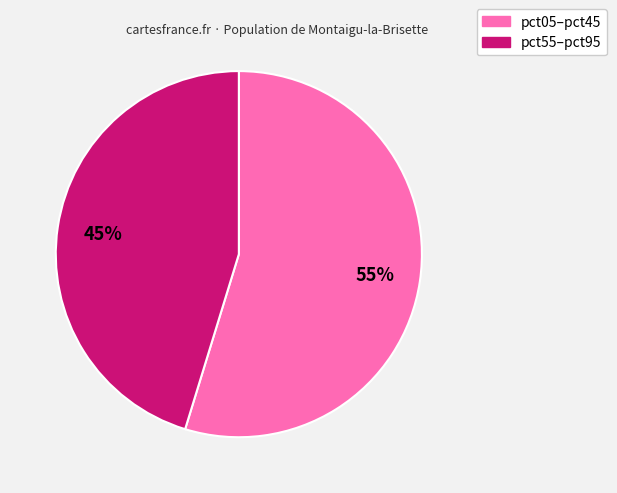

To the nearest percent, what is the average slice percentage?

50%